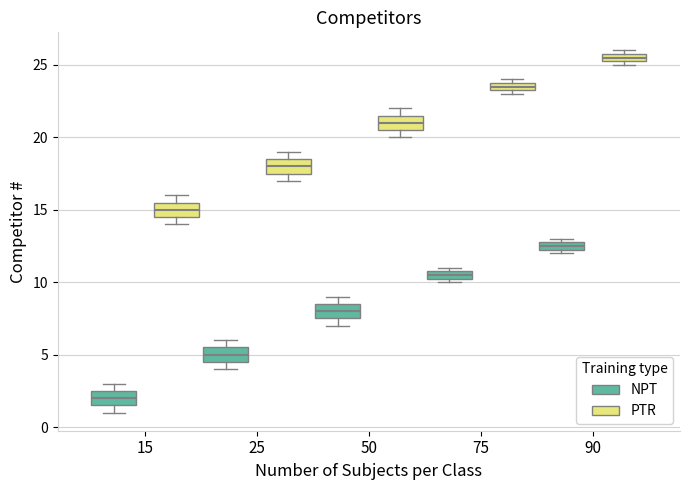

Where is the lower edge of the box for 75 (PTR) on the y-axis? The values are not printed on the chart, so give them approximately, as read against the axis.

23.5